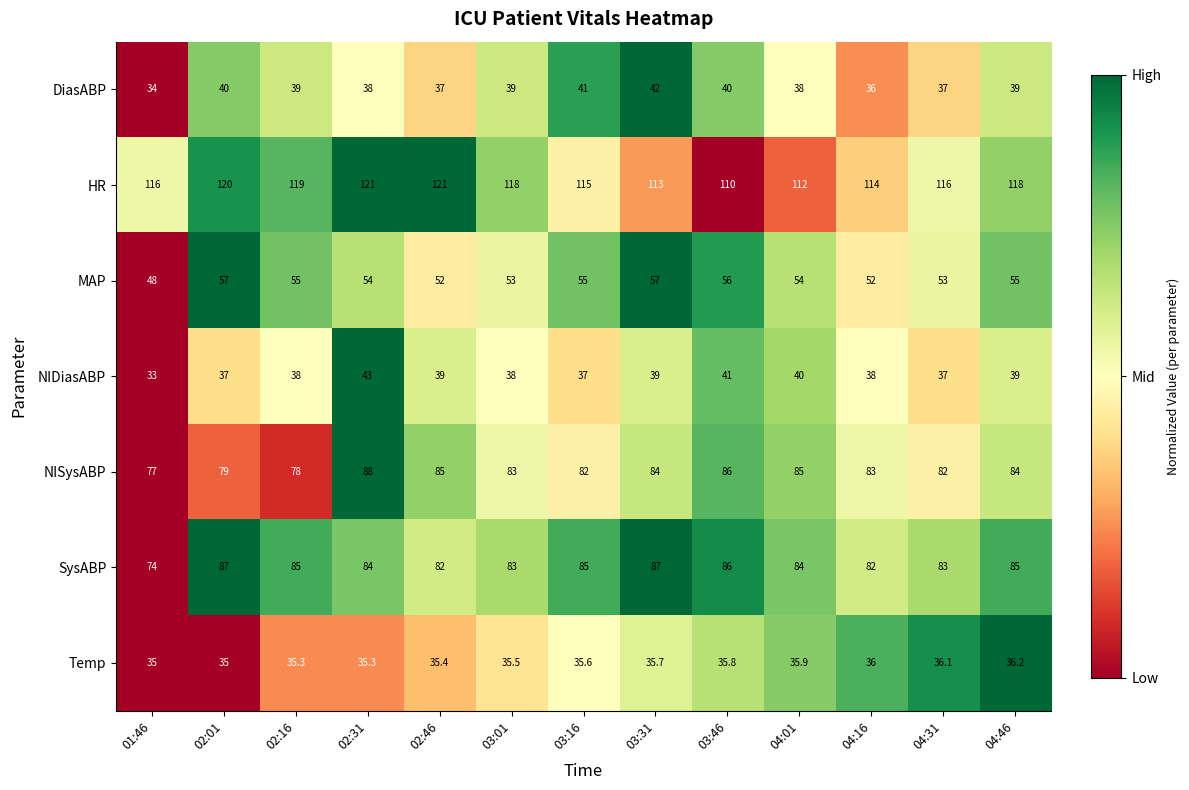

The NIDiasABP series shows 13.1 at 02:16. True or false?

False